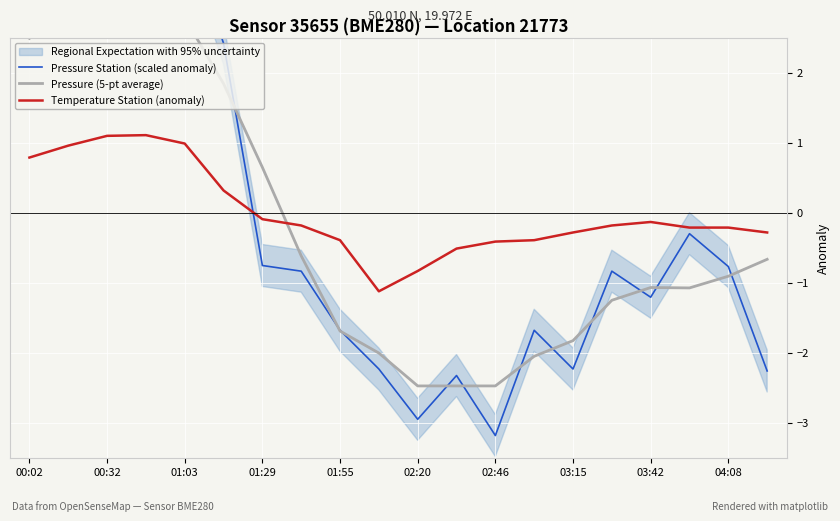

The value of Temperature Station (anomaly) at 02:46 is -0.7. True or false?

False